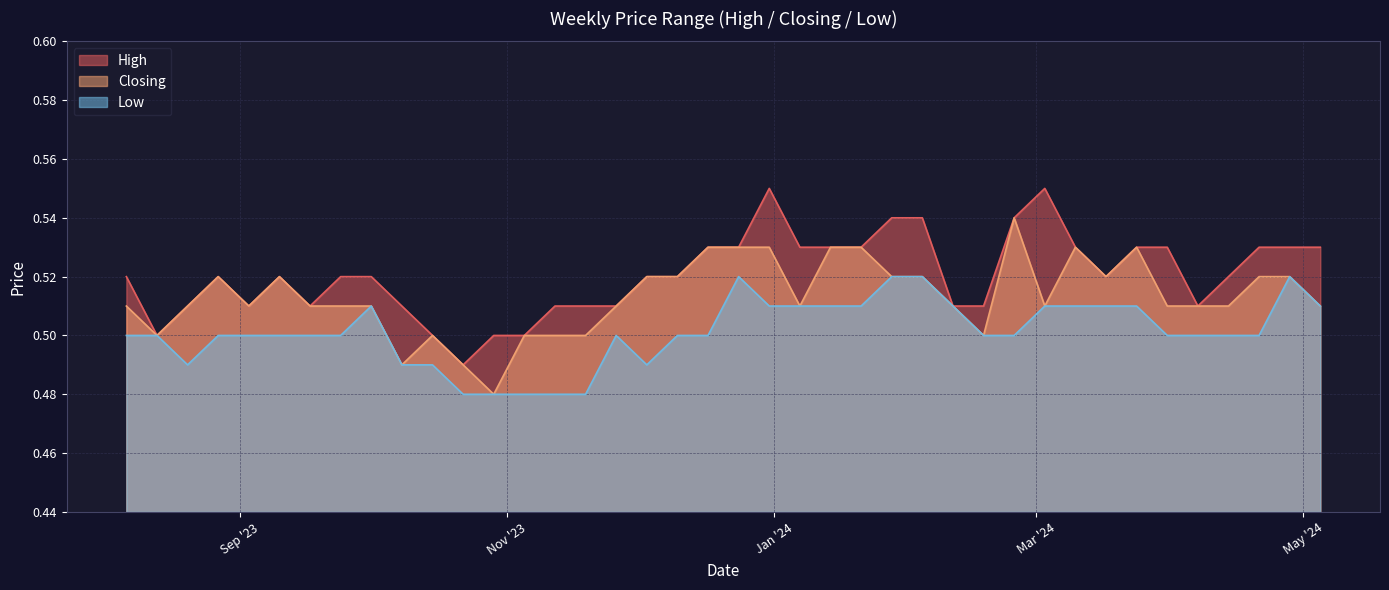

True or false: High and Low cross at least once.

False